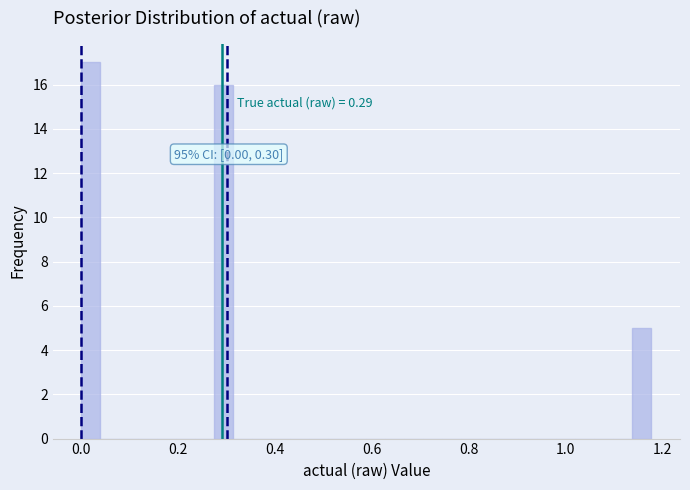

Around what value on the x-axis is the tallest bar? Give the approximate position of its centre, as read against the axis.

0.02